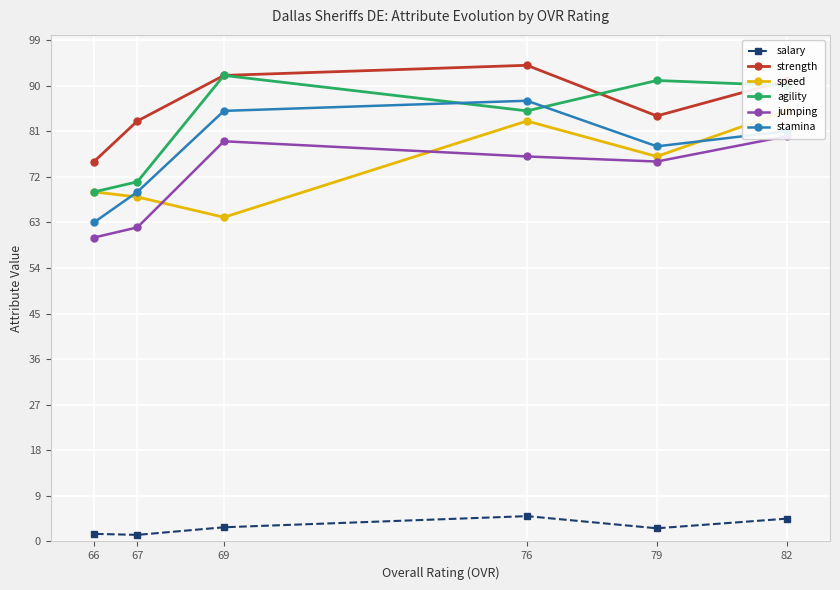

True or false: agility has a value of 90.0 at 82.

True